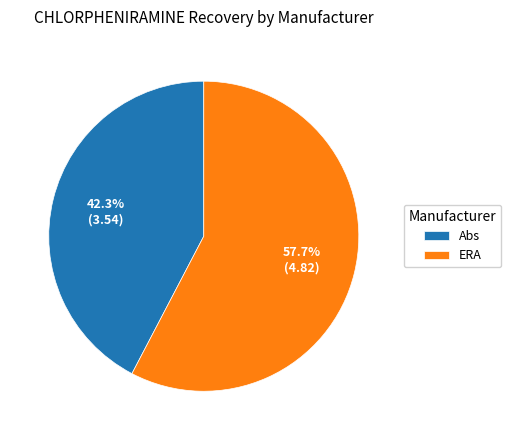

What is the smallest slice in the pie chart?

Abs